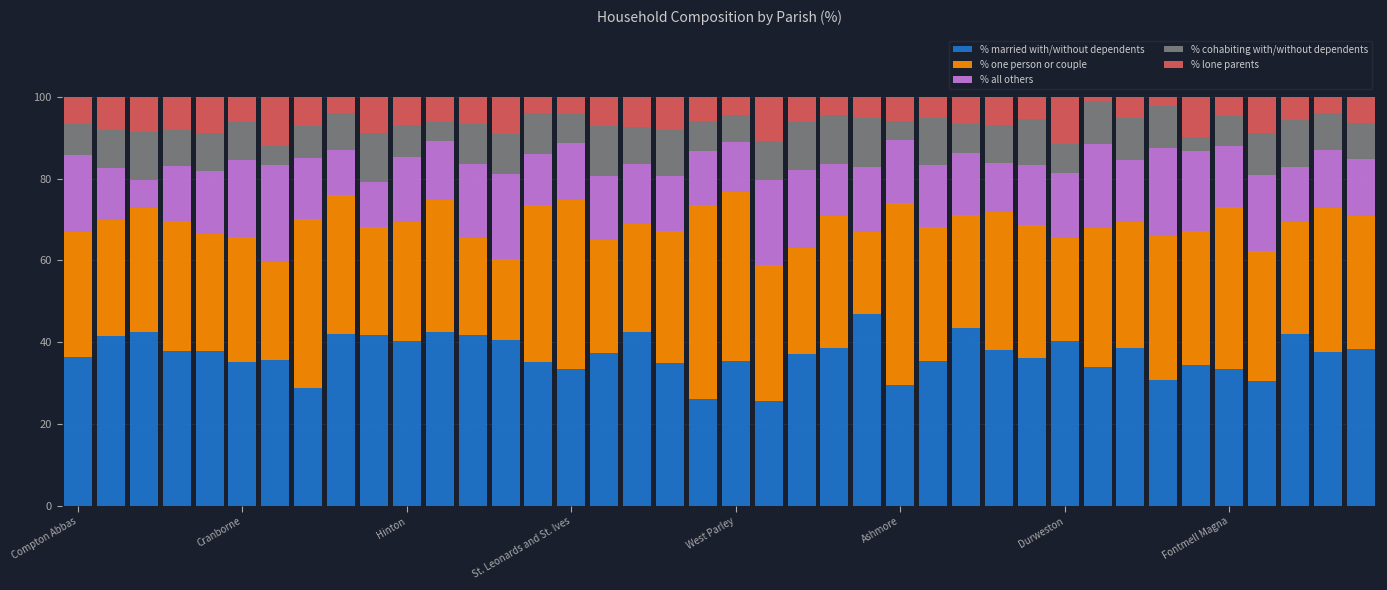

What is the highest value of the % married with/without dependents series?

46.9